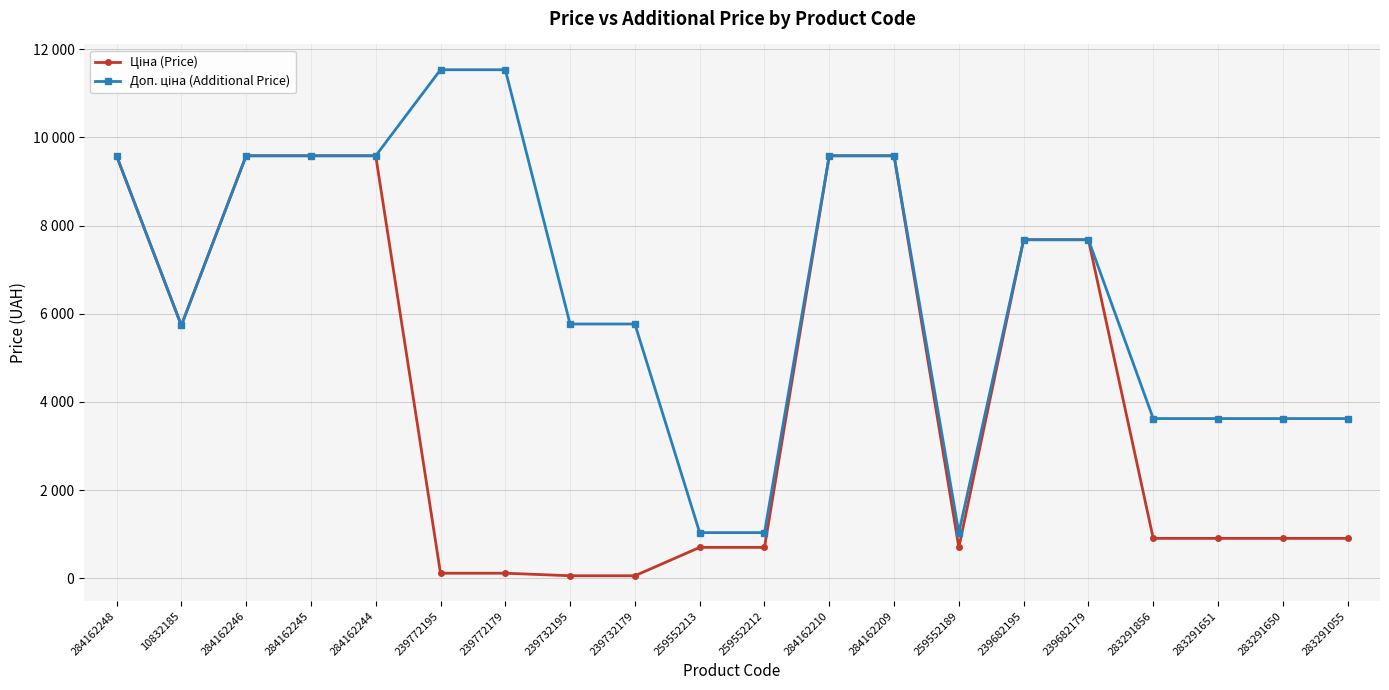

Is the value of Ціна (Price) at 283291055 greater than the value of Доп. ціна (Additional Price) at 259552213?

No